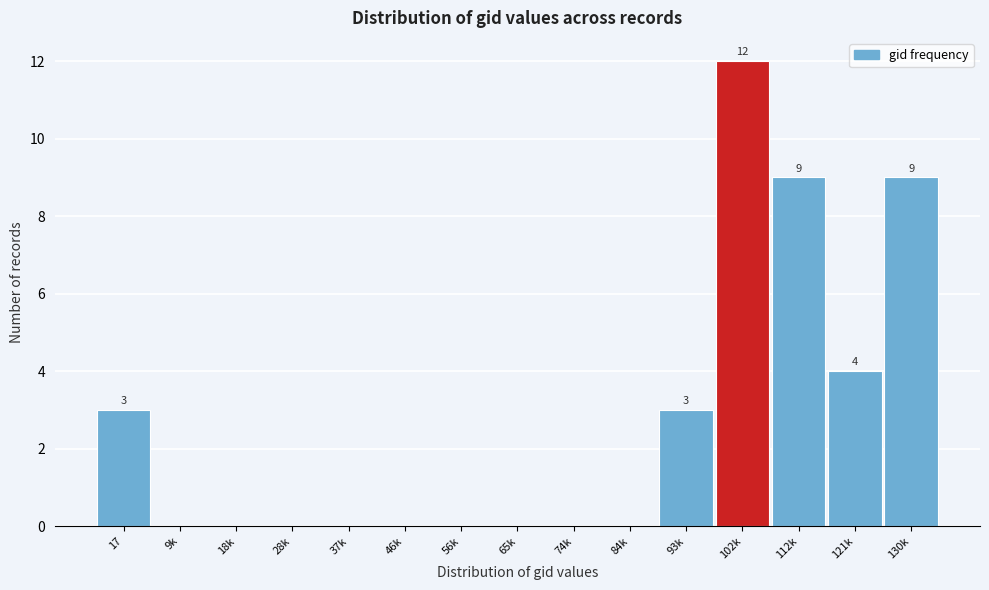

What is the maximum value shown in the chart?

12